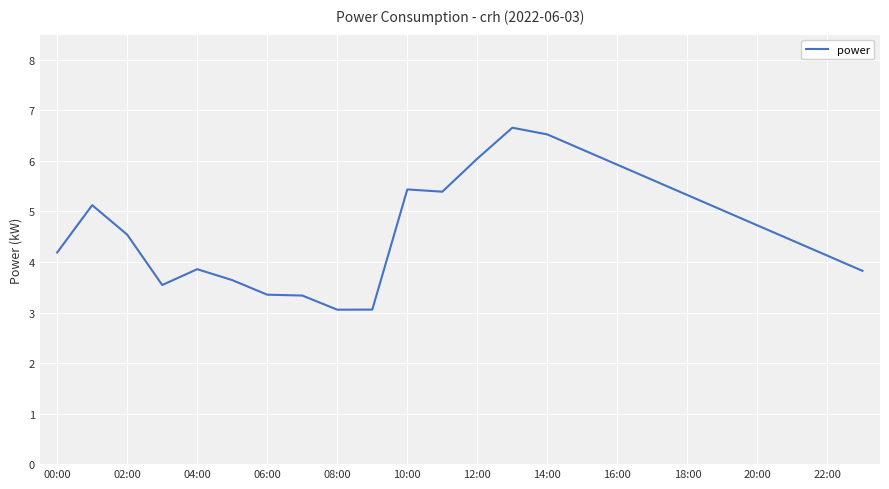

What is the difference between the maximum and minimum values?

3.6